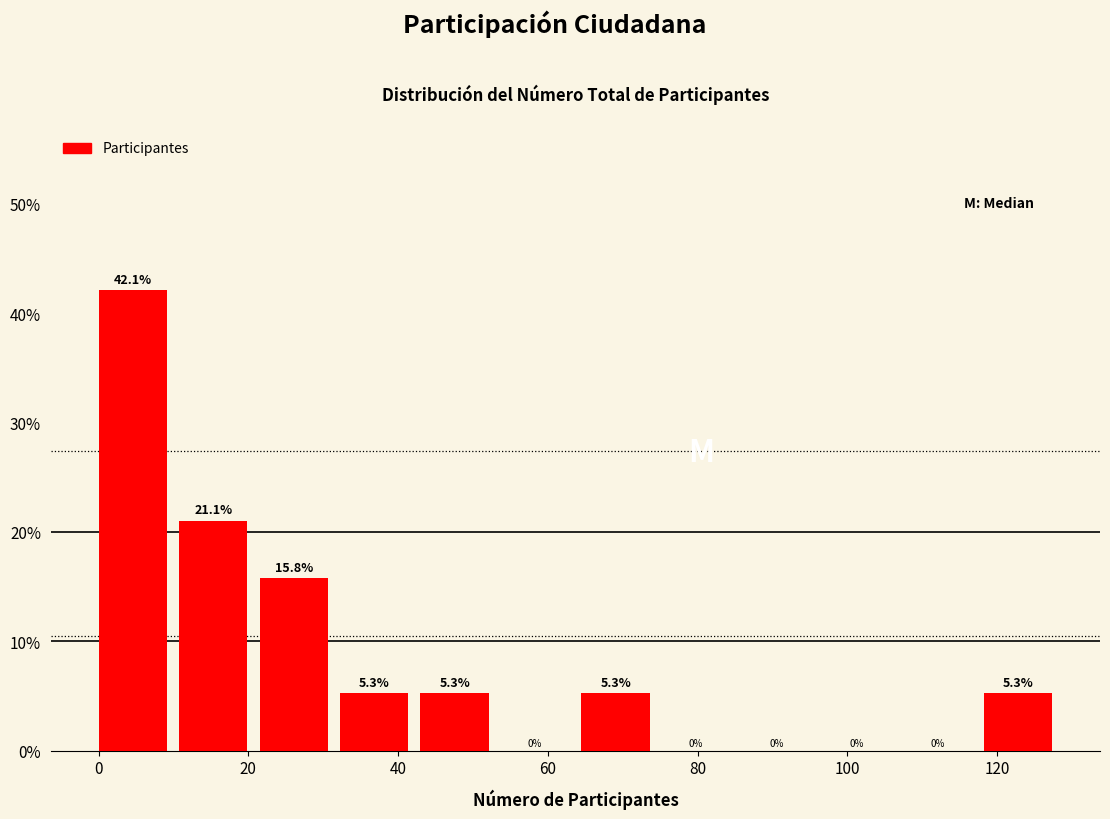

Reading left to right, list every bar in this chart as the range it spans on the x-axis followed by its height. The bar edges are not printed on the chart, so give them approximately, as read against the axis.

0 to 10: 42.1
10 to 22: 21.1
22 to 32: 15.8
32 to 44: 5.3
44 to 54: 5.3
54 to 64: 0.0
64 to 76: 5.3
76 to 86: 0.0
86 to 96: 0.0
96 to 108: 0.0
108 to 118: 0.0
118 to 130: 5.3